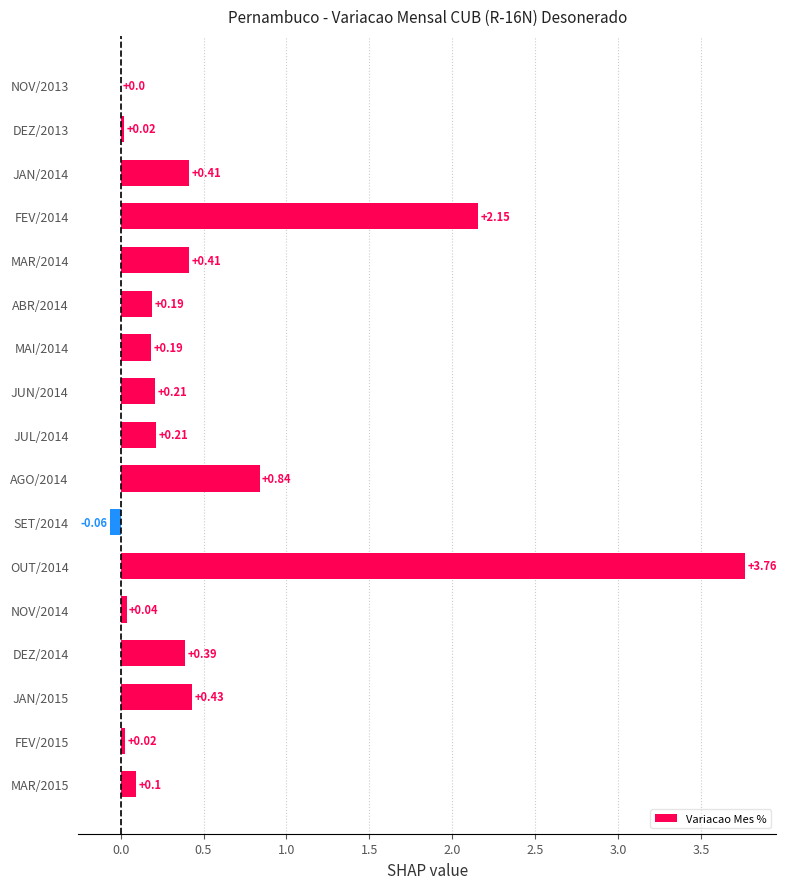

What is the sum of the values at FEV/2014 and JUL/2014?

2.4